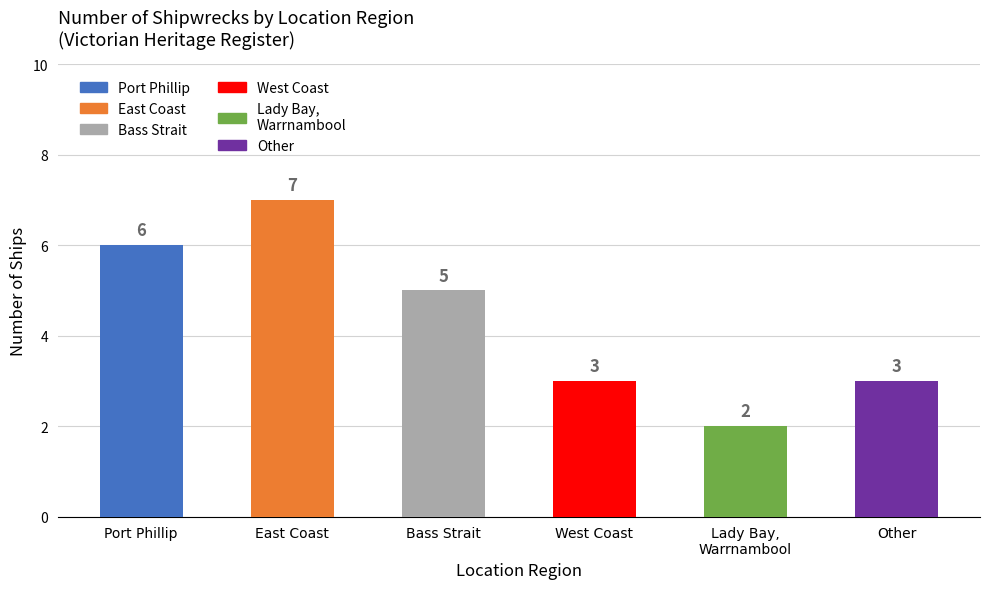

How many values are between 3 and 6?

4